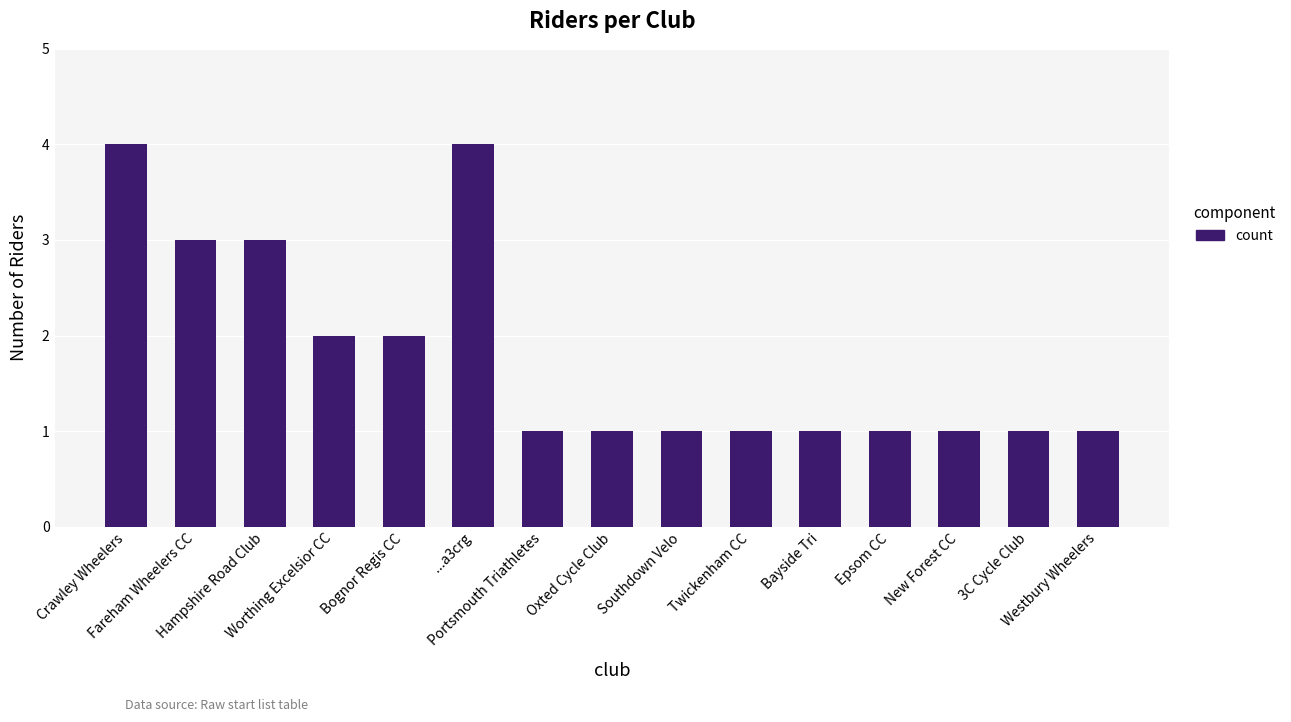

Reading left to right, extract all data points from this chart.

4	3	3	2	2	4	1	1	1	1	1	1	1	1	1